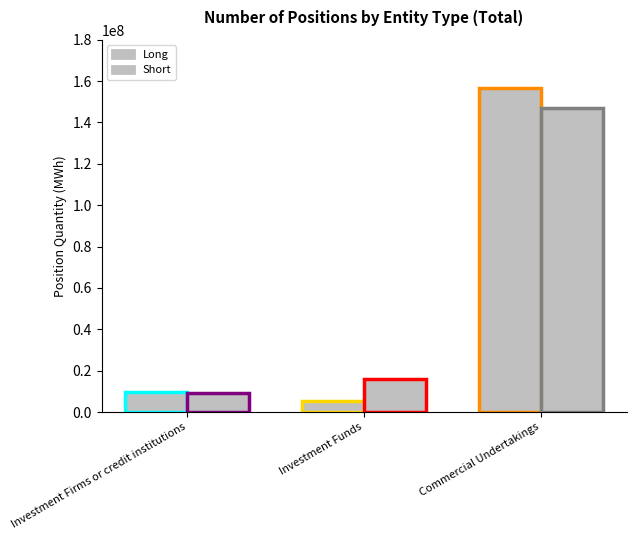

Which has a higher value, Investment Funds or Commercial Undertakings?

Commercial Undertakings